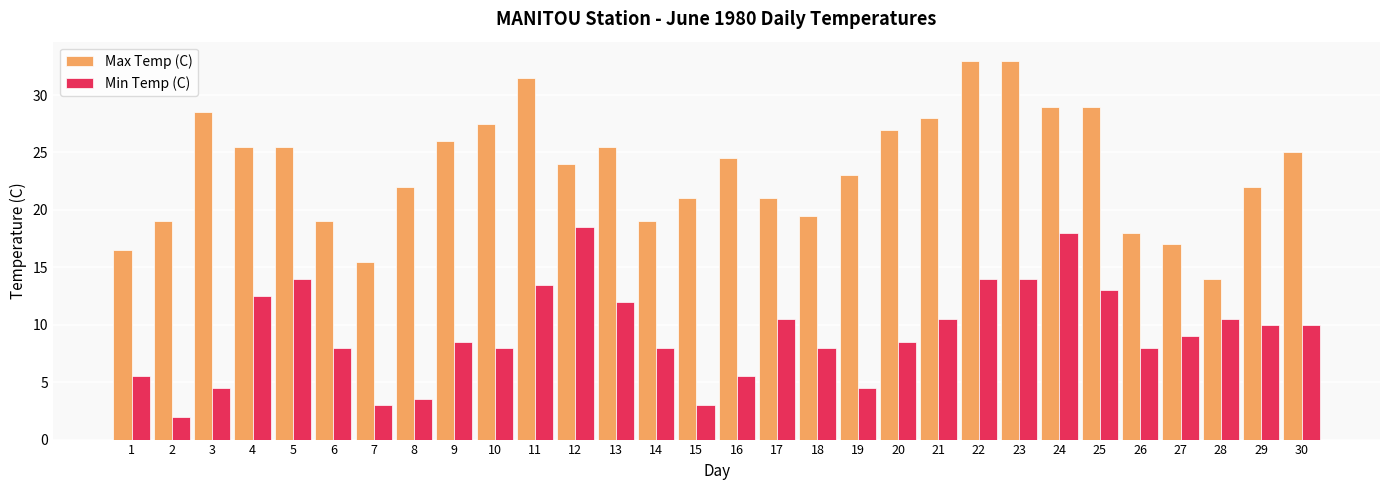

What is the total value across all series at 25?

42.0